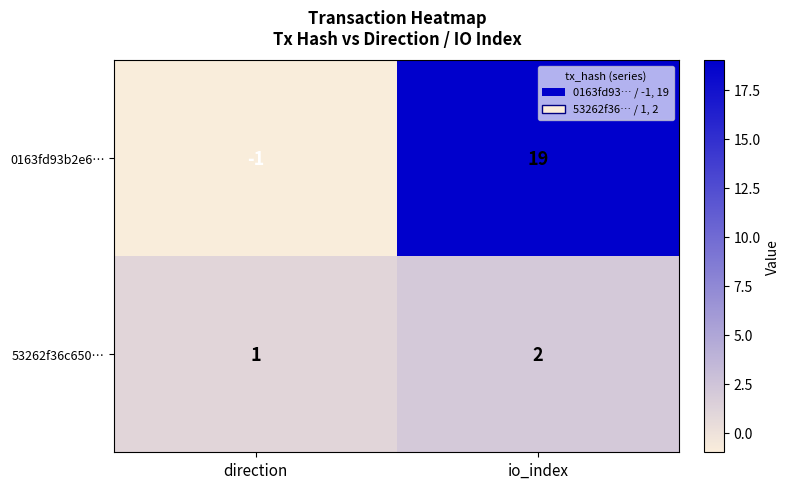

What is the greatest value displayed?

19